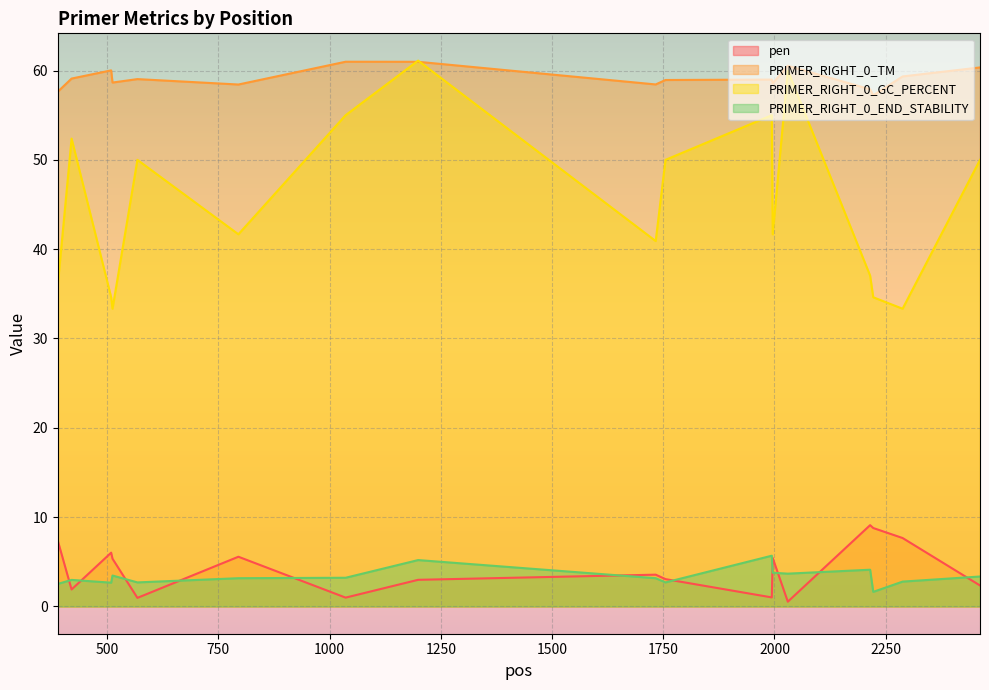

At which category does PRIMER_RIGHT_0_END_STABILITY reach its first local peak?

420